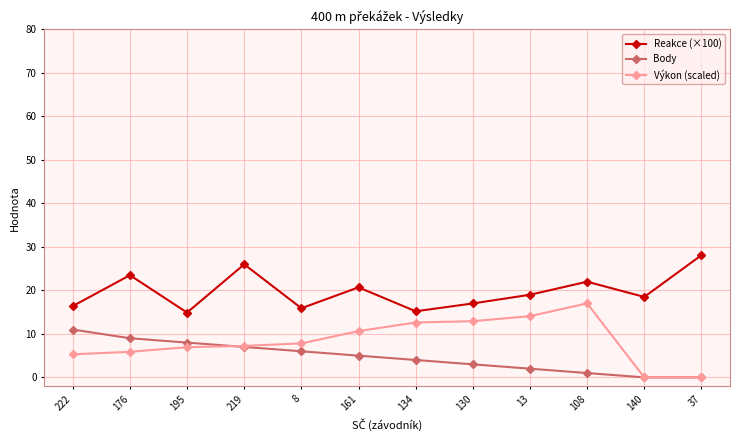

What is the sum of the Reakce (×100) values at 222 and 8?

32.3